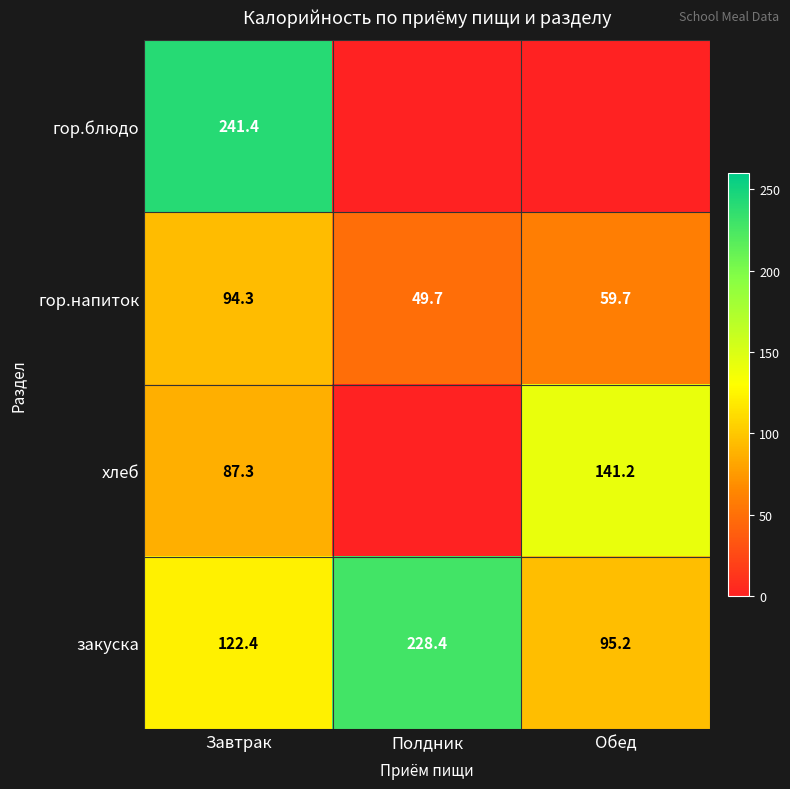

Rank the categories by закуска value from lowest to highest.

Обед, Завтрак, Полдник